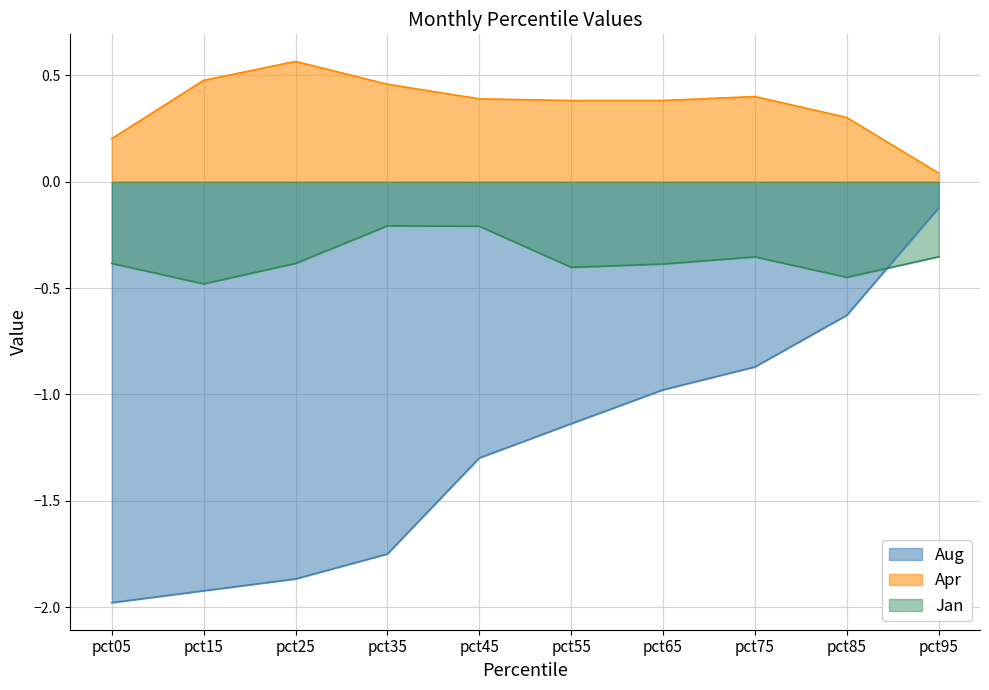

True or false: Aug and Apr intersect in this chart.

False